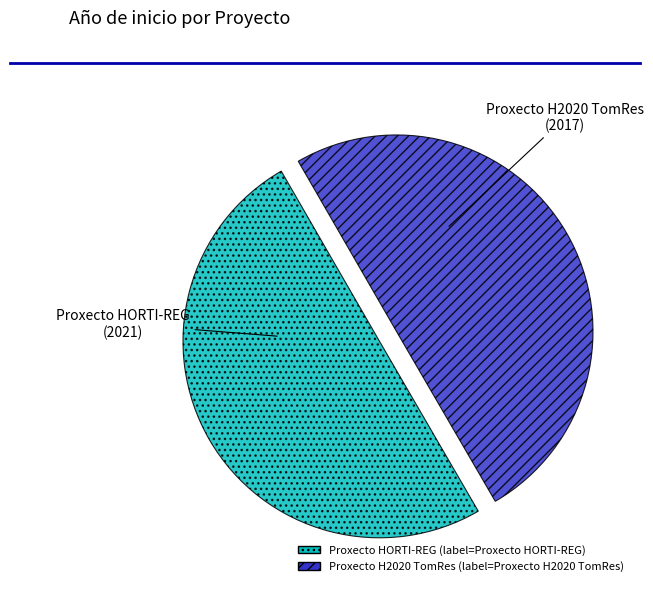

Is the sum of Proxecto H2020 TomRes and Proxecto HORTI-REG greater than half?

Yes